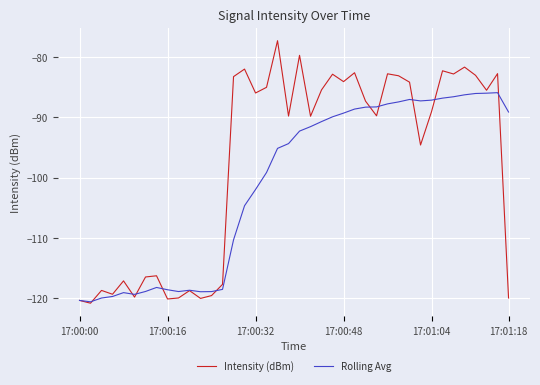

Which series has the largest range (max minus min)?

Intensity (dBm)